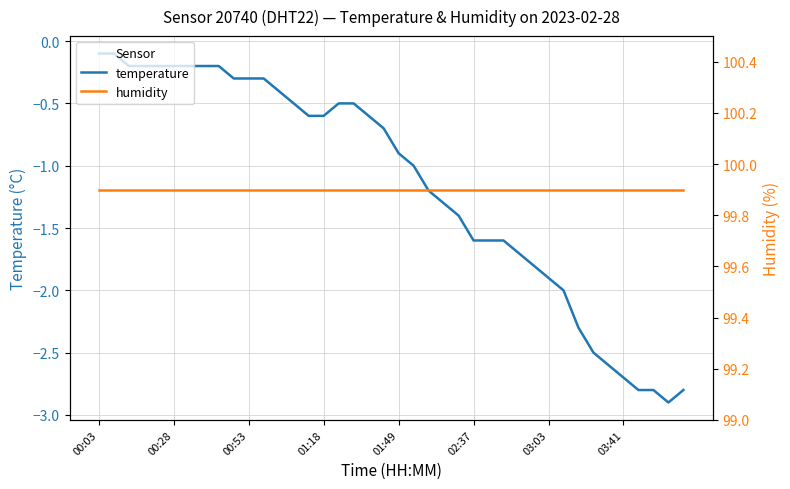

Reading right to left, extract all data points from this chart.

temperature: -2.8	-2.9	-2.8	-2.8	-2.7	-2.6	-2.5	-2.3	-2.0	-1.9	-1.8	-1.7	-1.6	-1.6	-1.6	-1.4	-1.3	-1.2	-1.0	-0.9	-0.7	-0.6	-0.5	-0.5	-0.6	-0.6	-0.5	-0.4	-0.3	-0.3	-0.3	-0.2	-0.2	-0.2	-0.2	-0.2	-0.2	-0.2	-0.1	-0.1
humidity: 99.9	99.9	99.9	99.9	99.9	99.9	99.9	99.9	99.9	99.9	99.9	99.9	99.9	99.9	99.9	99.9	99.9	99.9	99.9	99.9	99.9	99.9	99.9	99.9	99.9	99.9	99.9	99.9	99.9	99.9	99.9	99.9	99.9	99.9	99.9	99.9	99.9	99.9	99.9	99.9